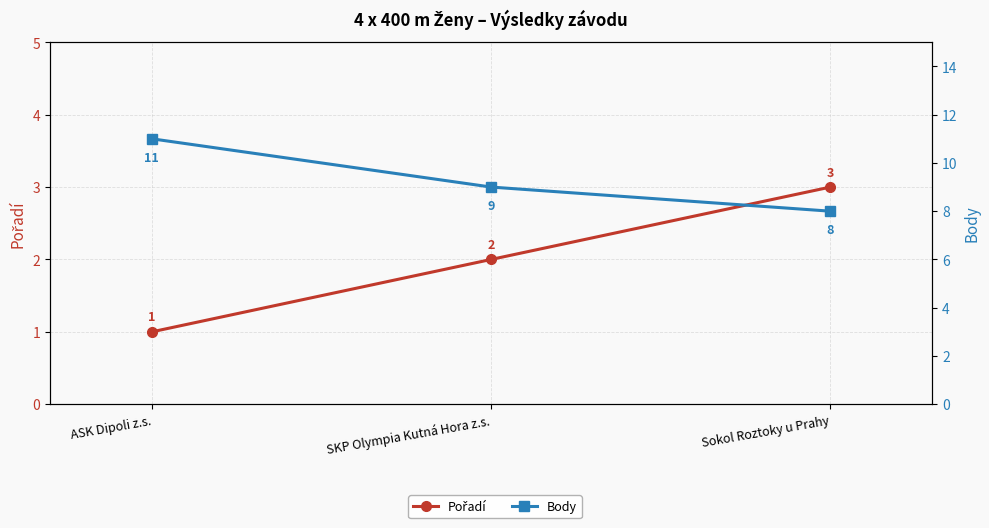

How many data points in Pořadí are above 2?

1